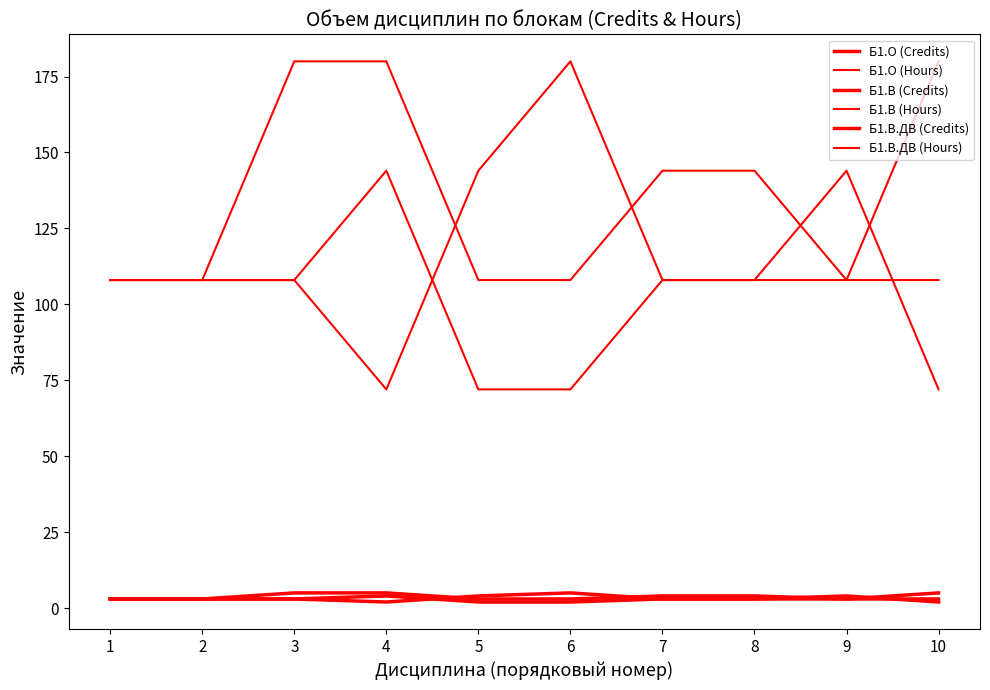

What is the maximum value shown in the chart?

180